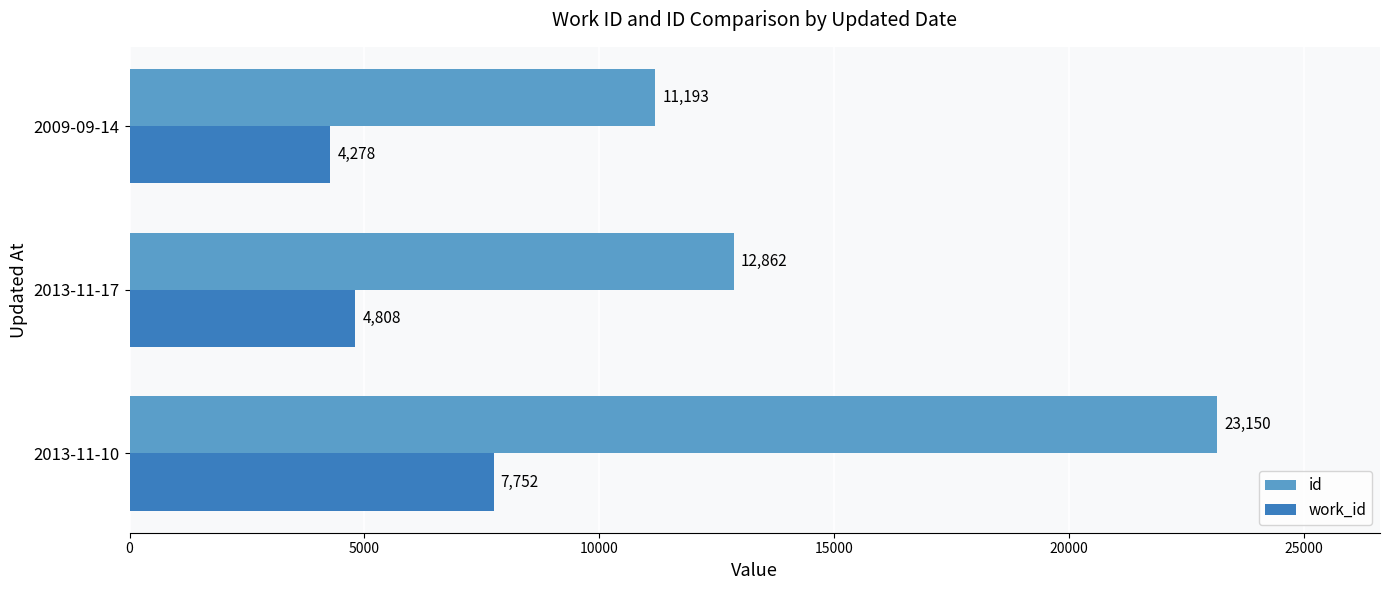

What is the sum of the id values at 2013-11-17 and 2009-09-14?

24055